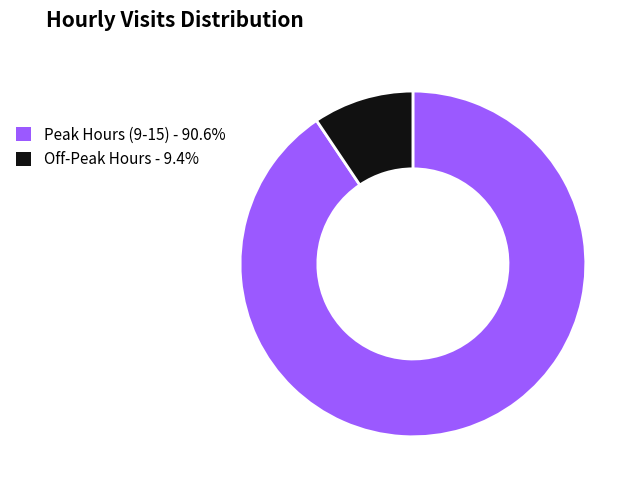

Is there any slice that represents more than half of the pie?

Yes